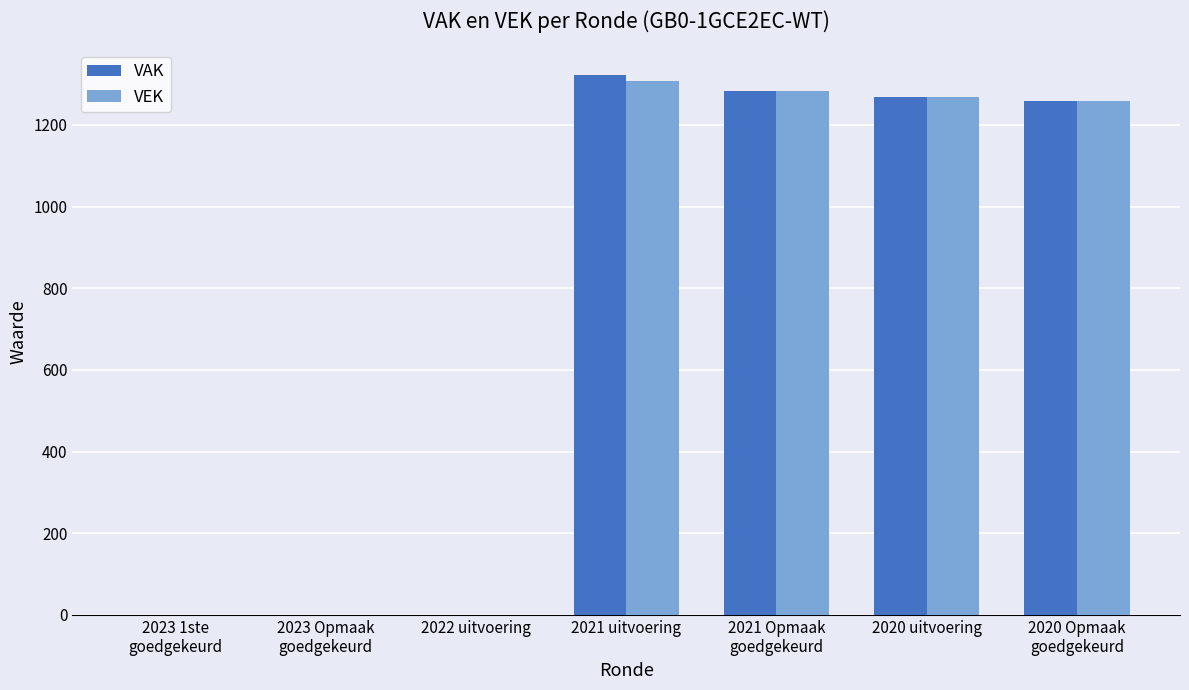

Which series has the largest range (max minus min)?

VAK